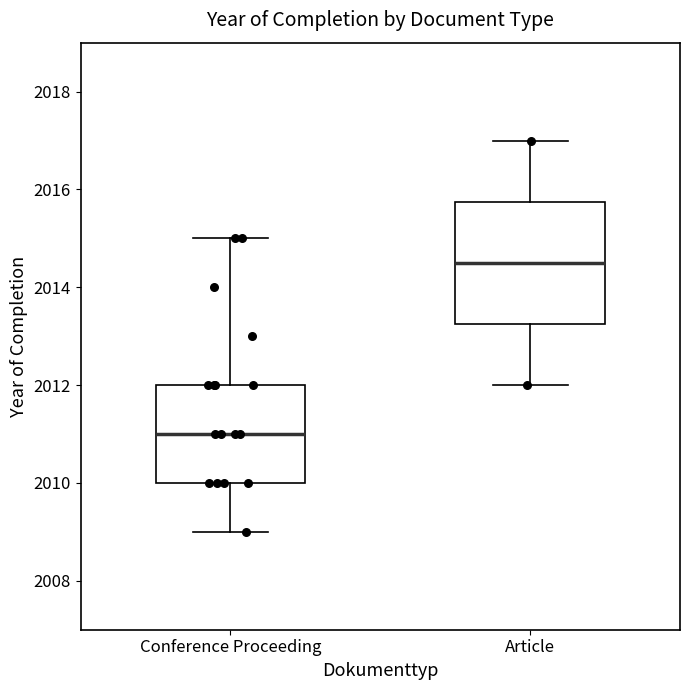

Which box's median line is the lowest?

Conference Proceeding